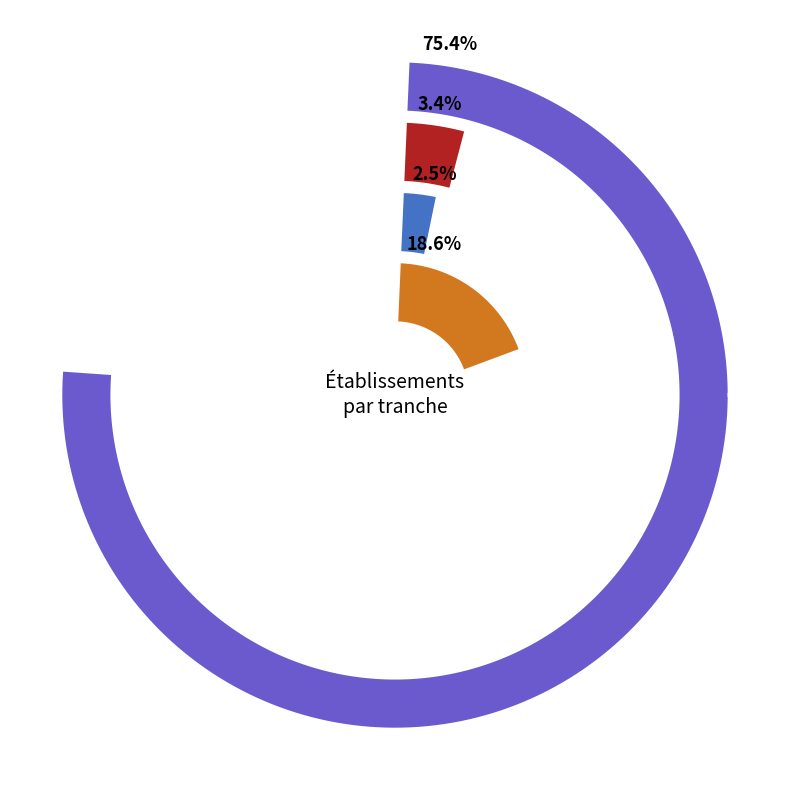

Which category accounts for the majority?

NN